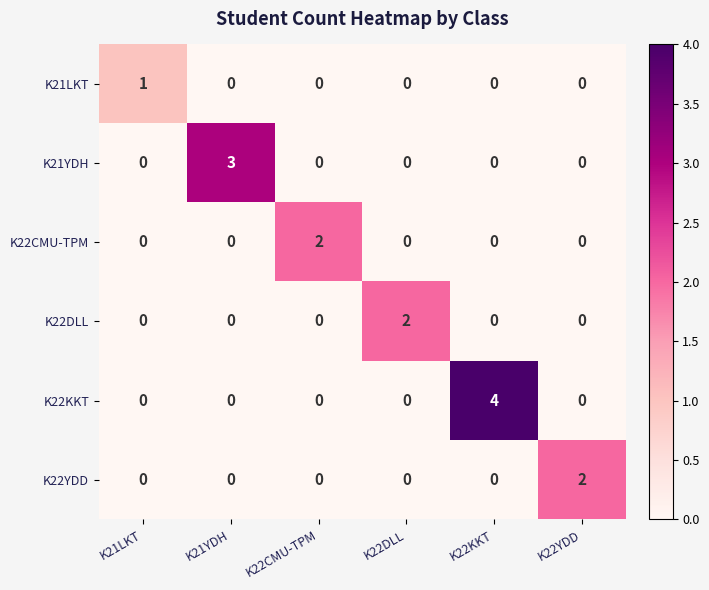

Count the K22KKT values in the range 0 to 1.

5